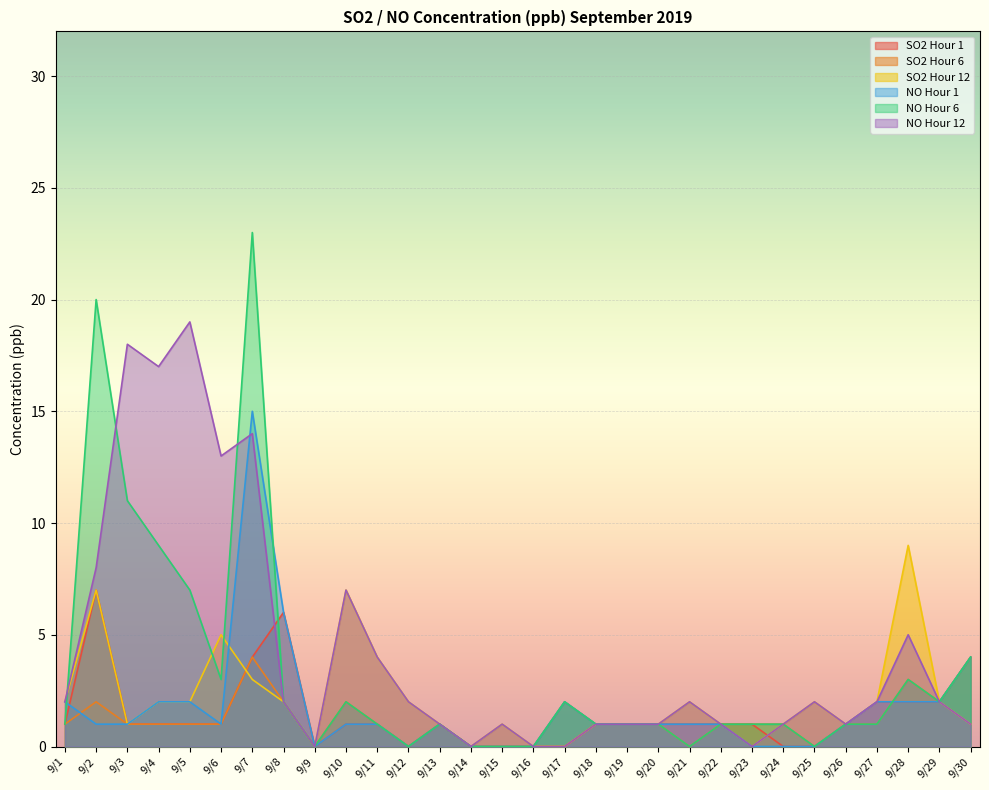

Does the chart display data point markers on the line(s)?

No